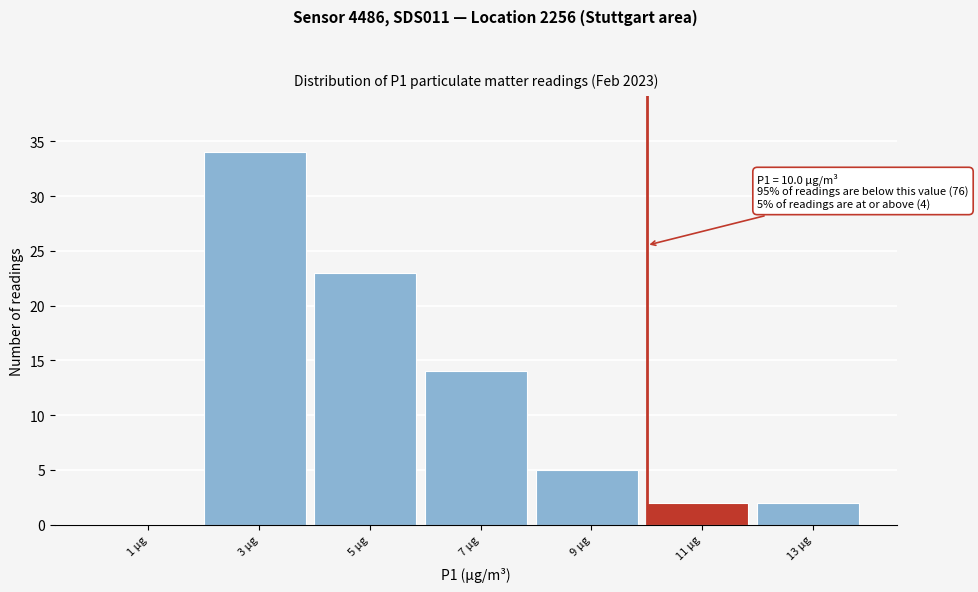

Over which range of the x-axis is the bar tallest?

2 to 4